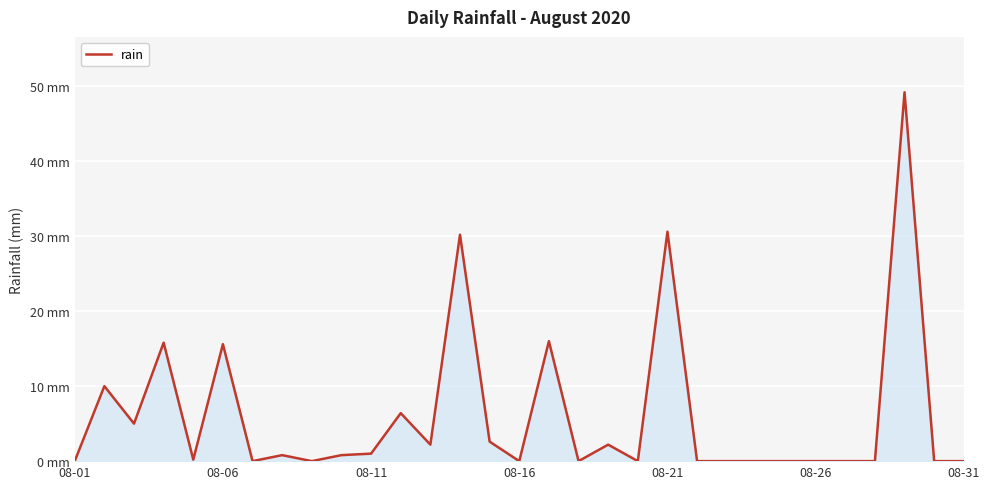

Does the chart display data point markers on the line(s)?

No